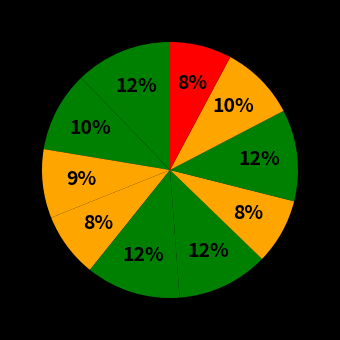

Rank the categories by value from highest to lowest.

Joseph, Garth, Mandy, Ben, Susan, Tim, Michael, Hannah, Javier, Francesca